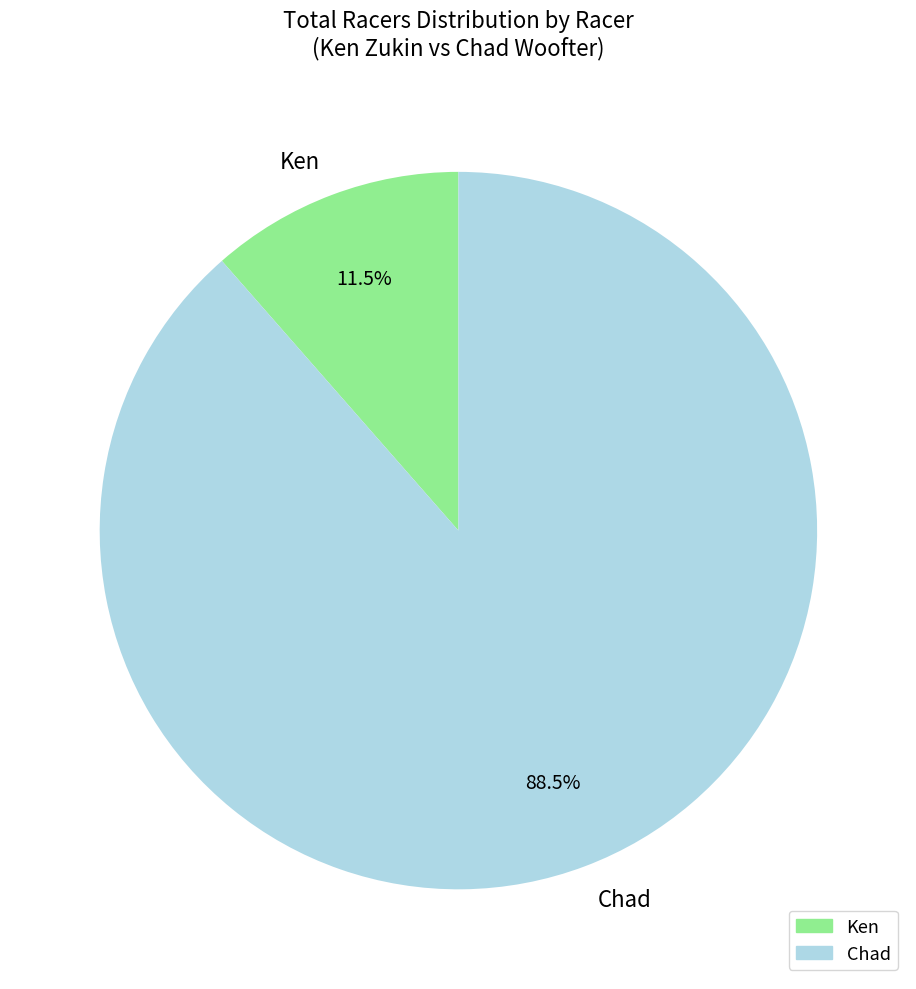

Approximately how many times larger is the value at Chad compared to Ken?

7.7